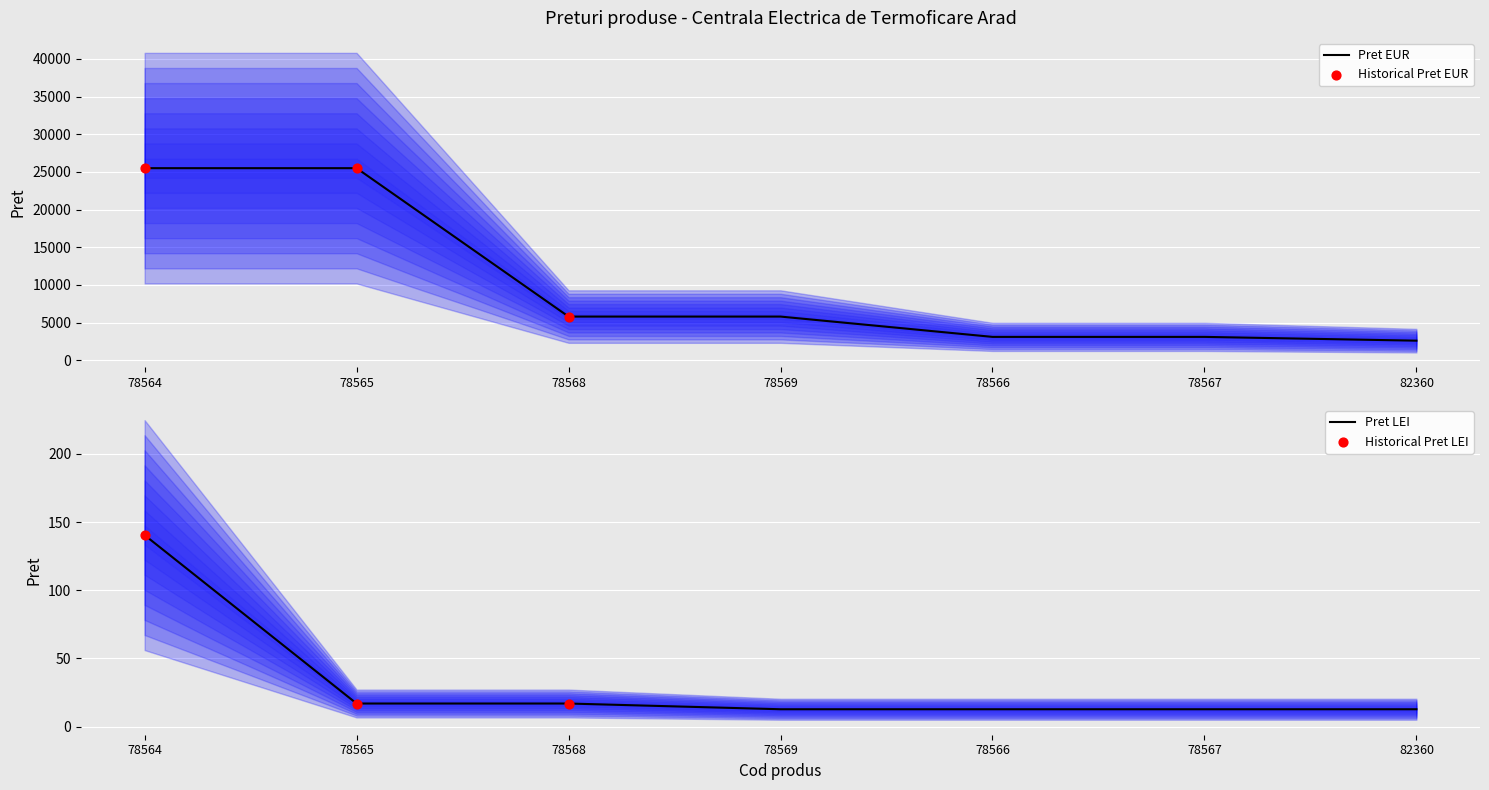

What are all the series names shown in the legend?

Pret EUR, Pret LEI